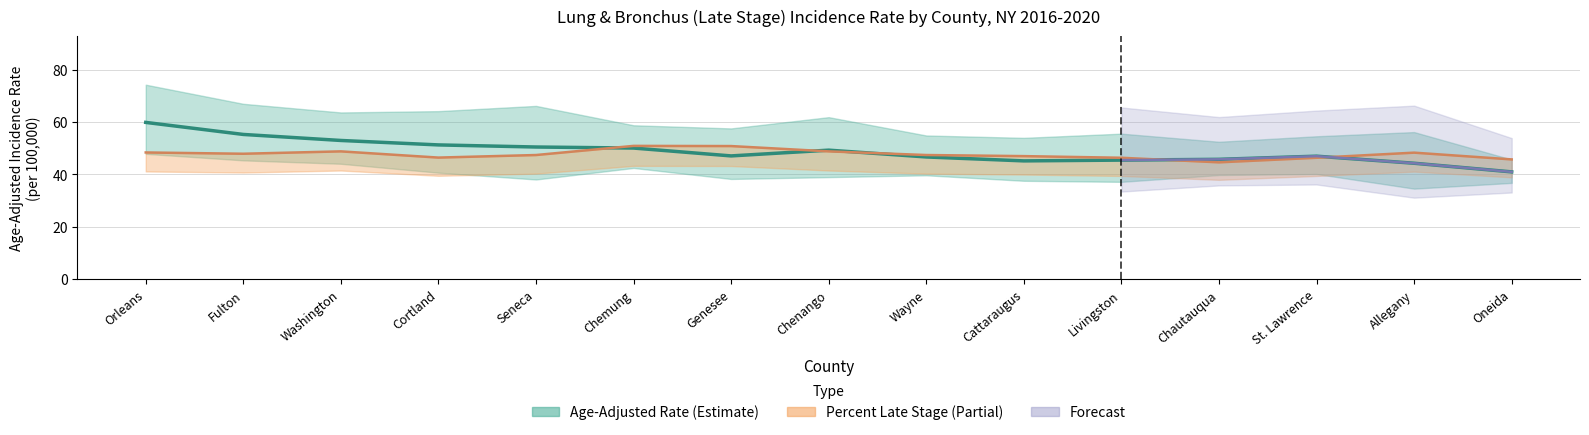

What is the sum of the values at St. Lawrence and Chenango?

96.1